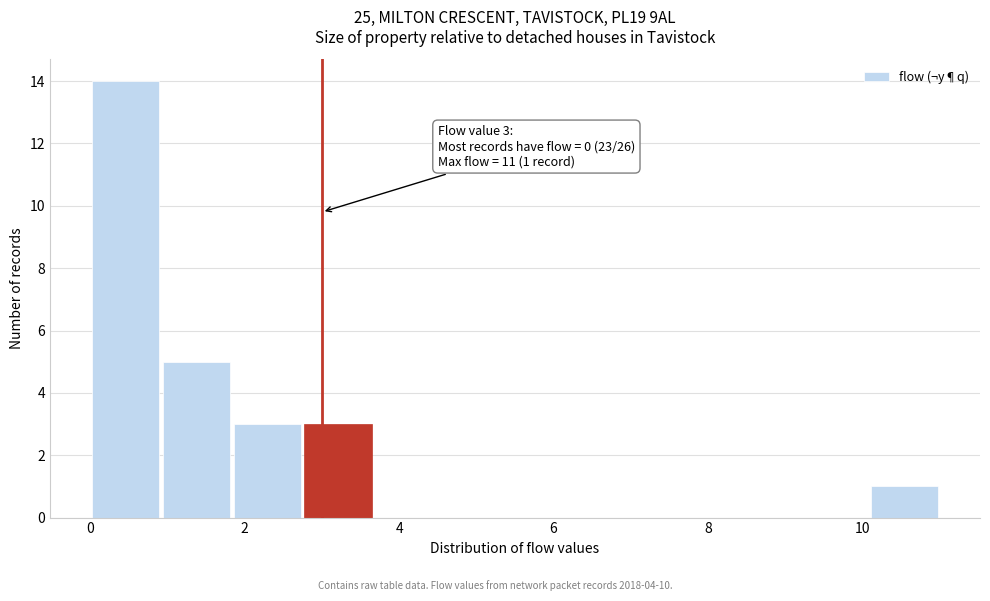

Which range on the x-axis has the tallest bar?

0.0 to 1.0